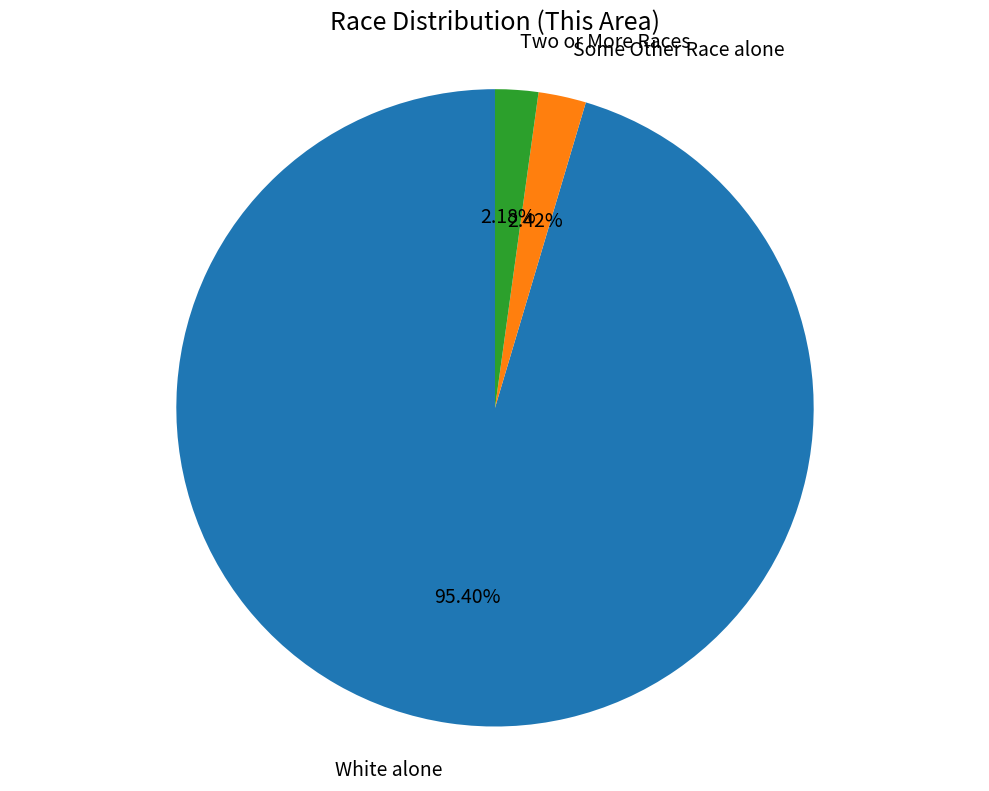

Is there any slice that represents more than half of the pie?

Yes